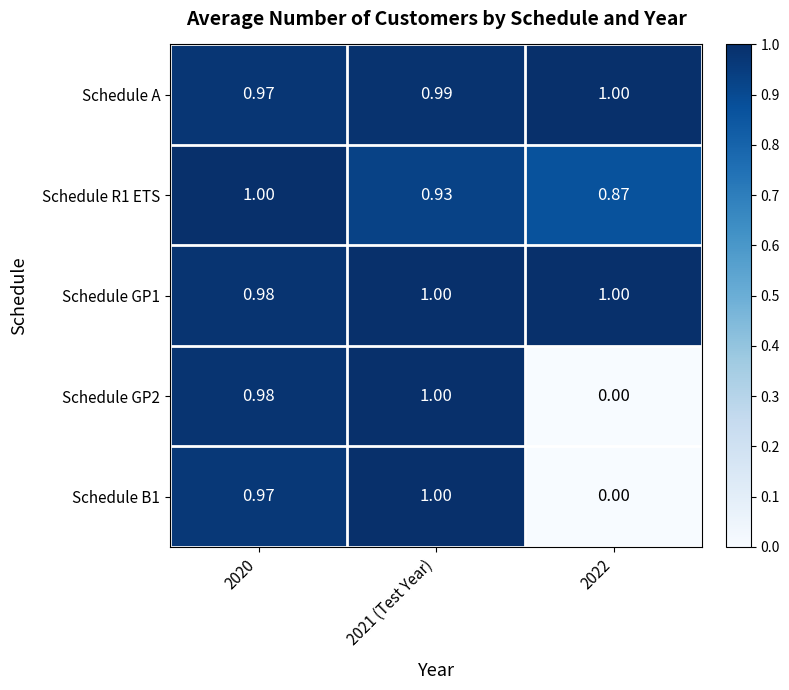

How many series are shown in this chart?

5